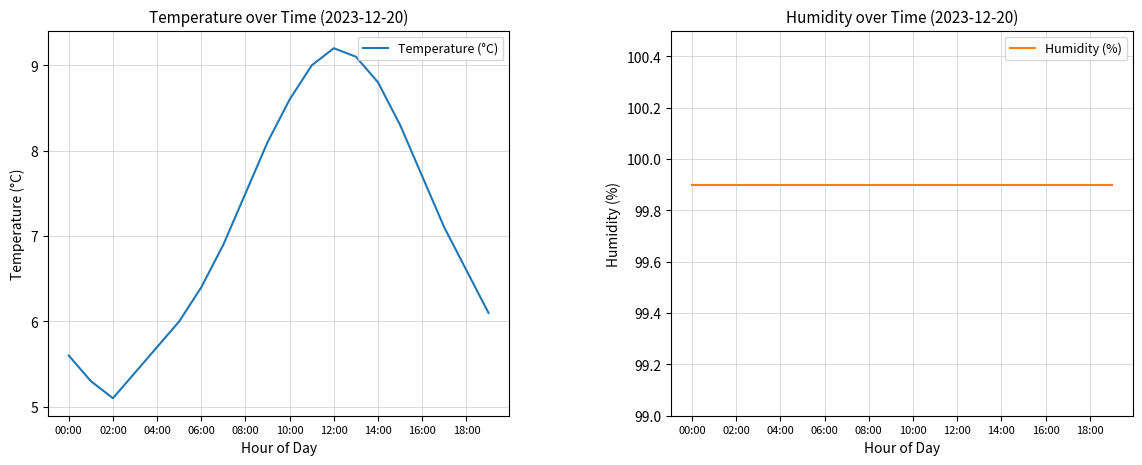

True or false: Humidity (%) has a value of 99.9 at 00:00.

True